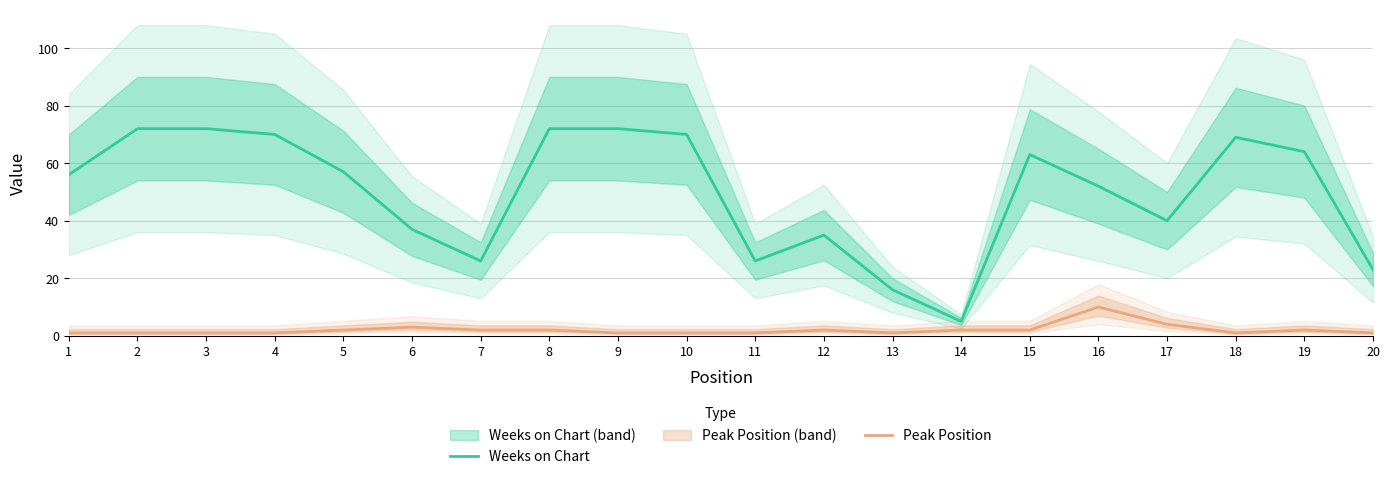

What is the minimum value for Weeks on Chart?

5